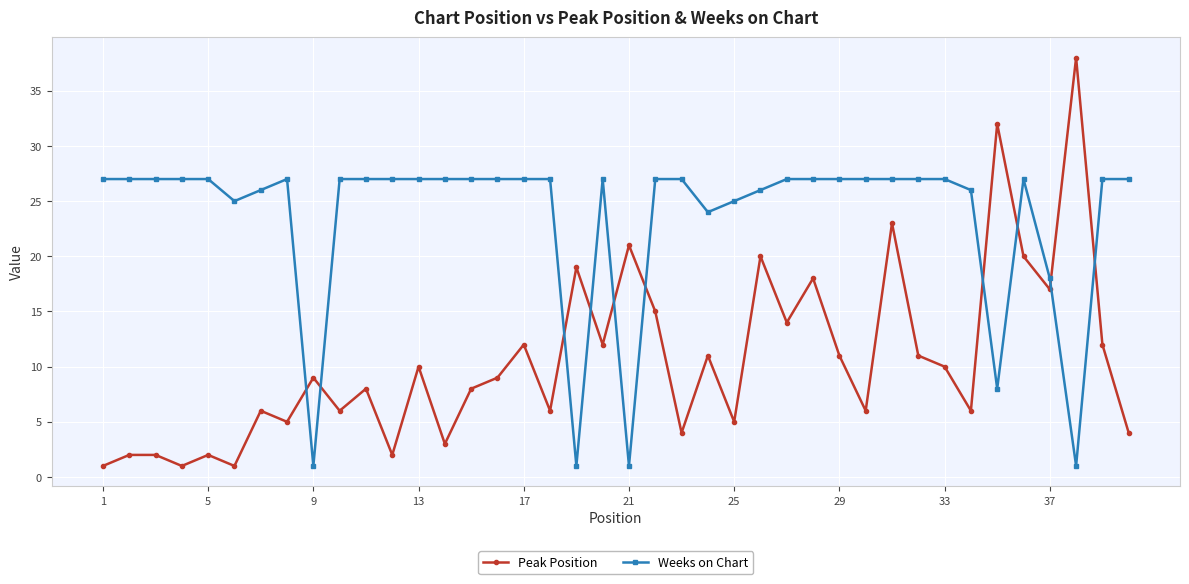

In Peak Position, how many points are lower than both neighbors (excluding endpoints)?

14